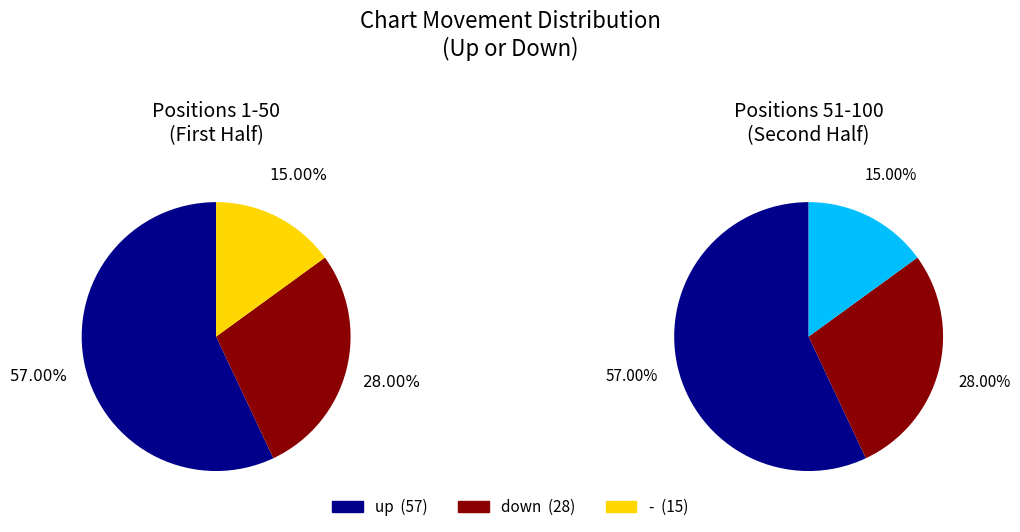

What is the largest slice in the pie chart?

up